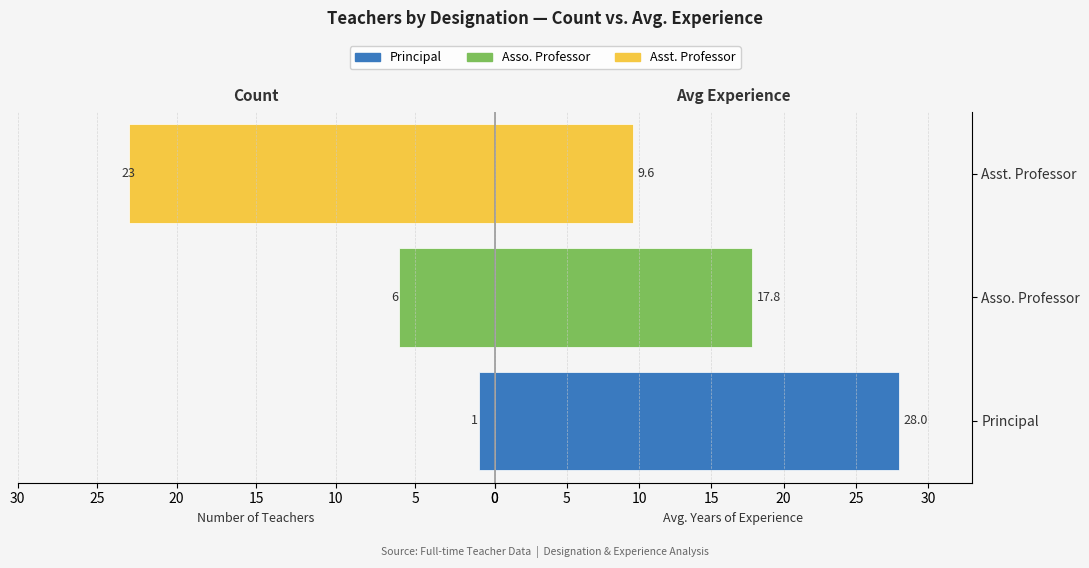

How many bars are there in each group?

2